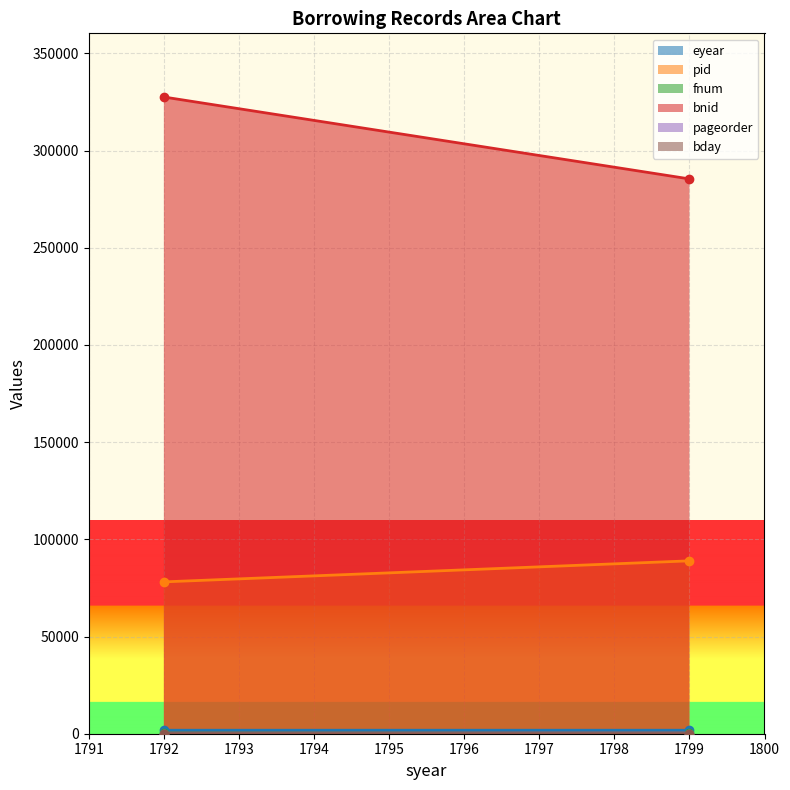

Count the number of categories in the chart.

2